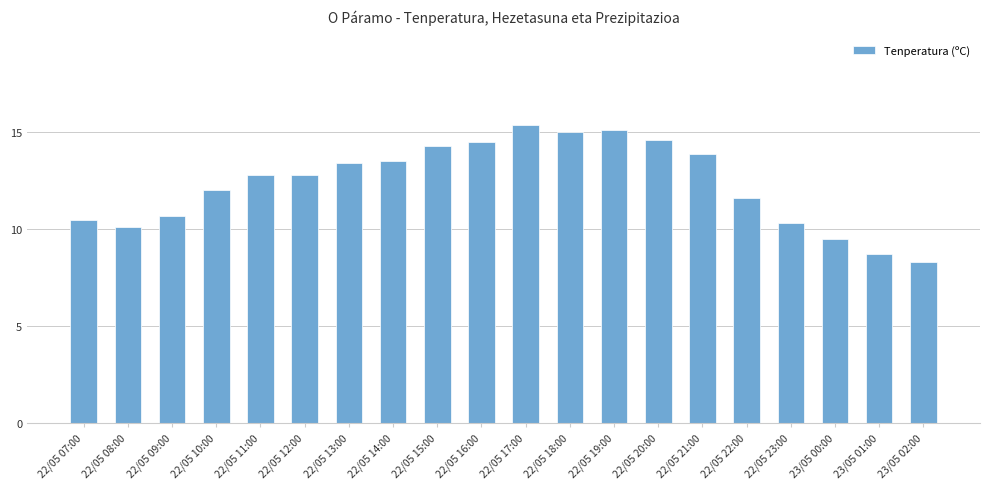

What value does the data have at 22/05 10:00?

12.0